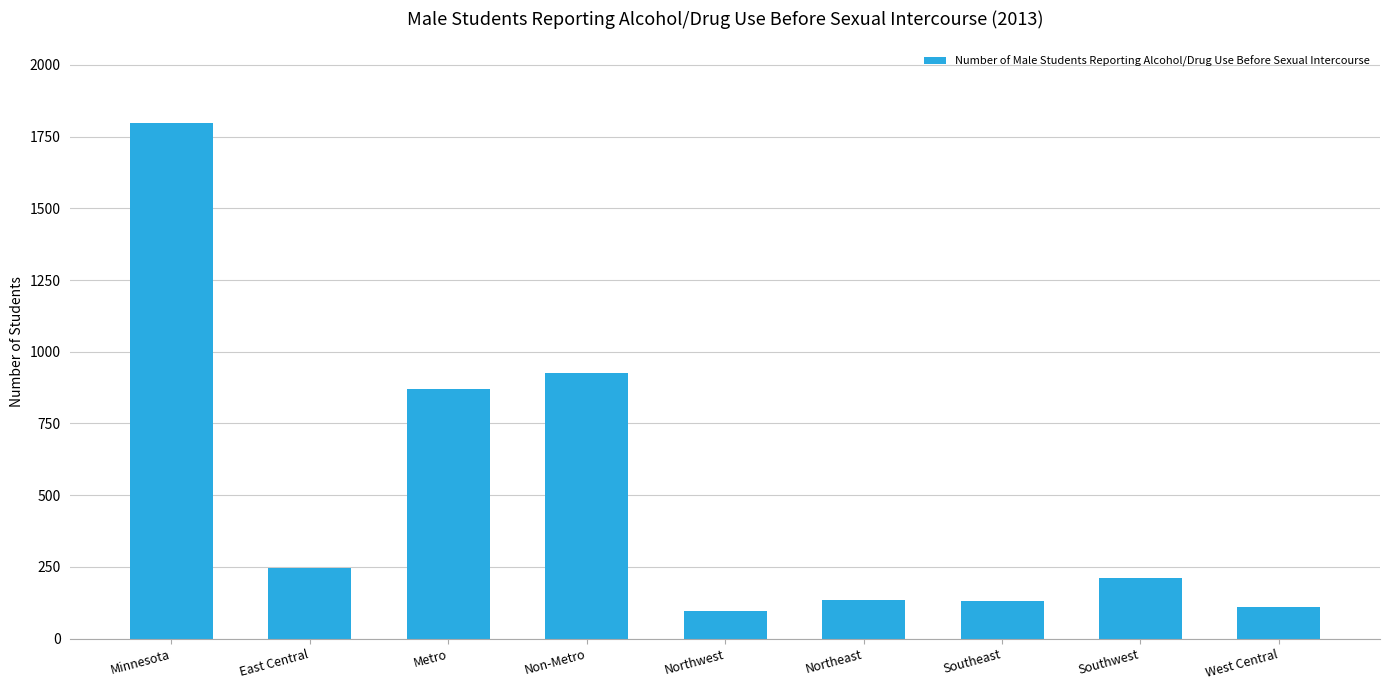

What is the approximate value at Southeast, to the nearest 10?

130